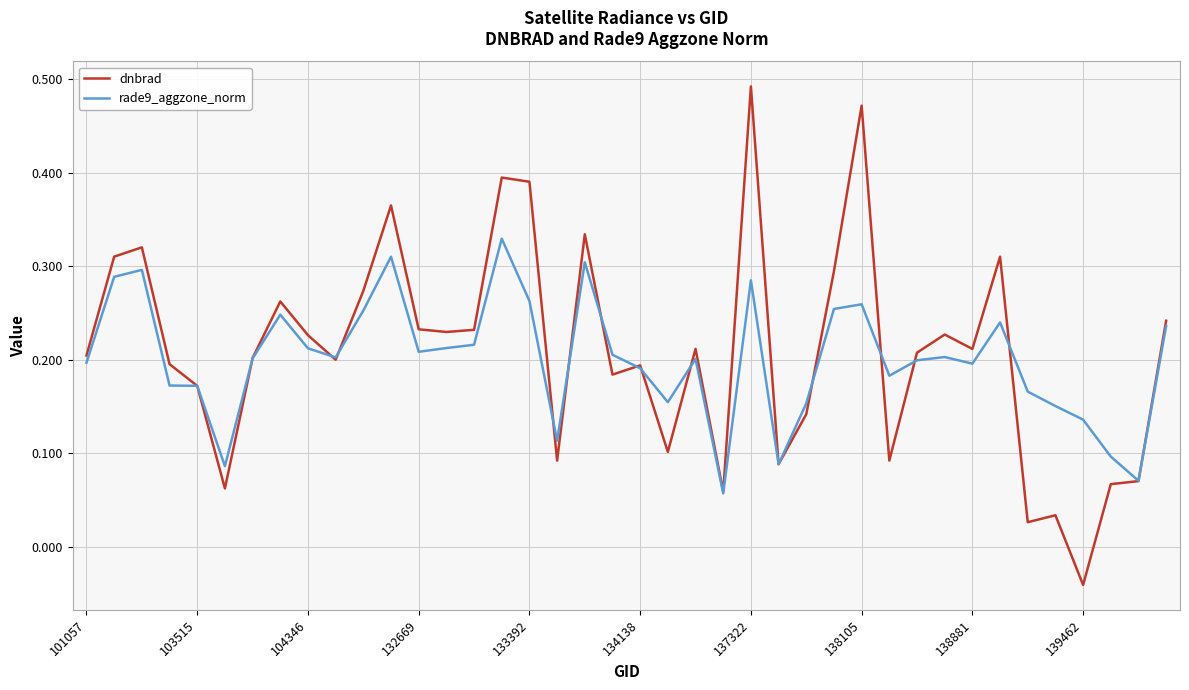

Rank the series by their maximum value, from lowest to highest.

rade9_aggzone_norm, dnbrad